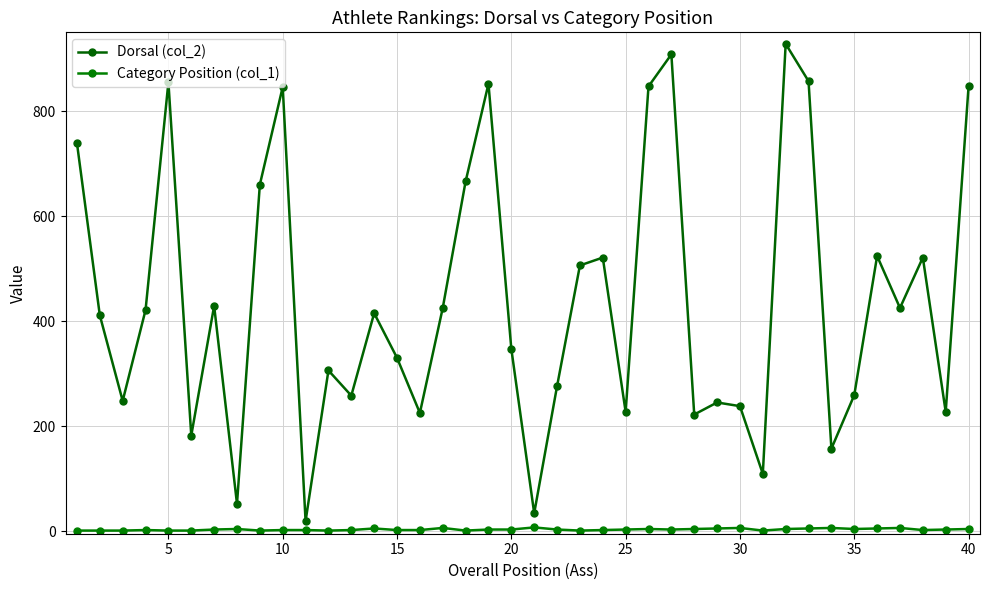

Which series has the largest total across all categories?

Dorsal (col_2)